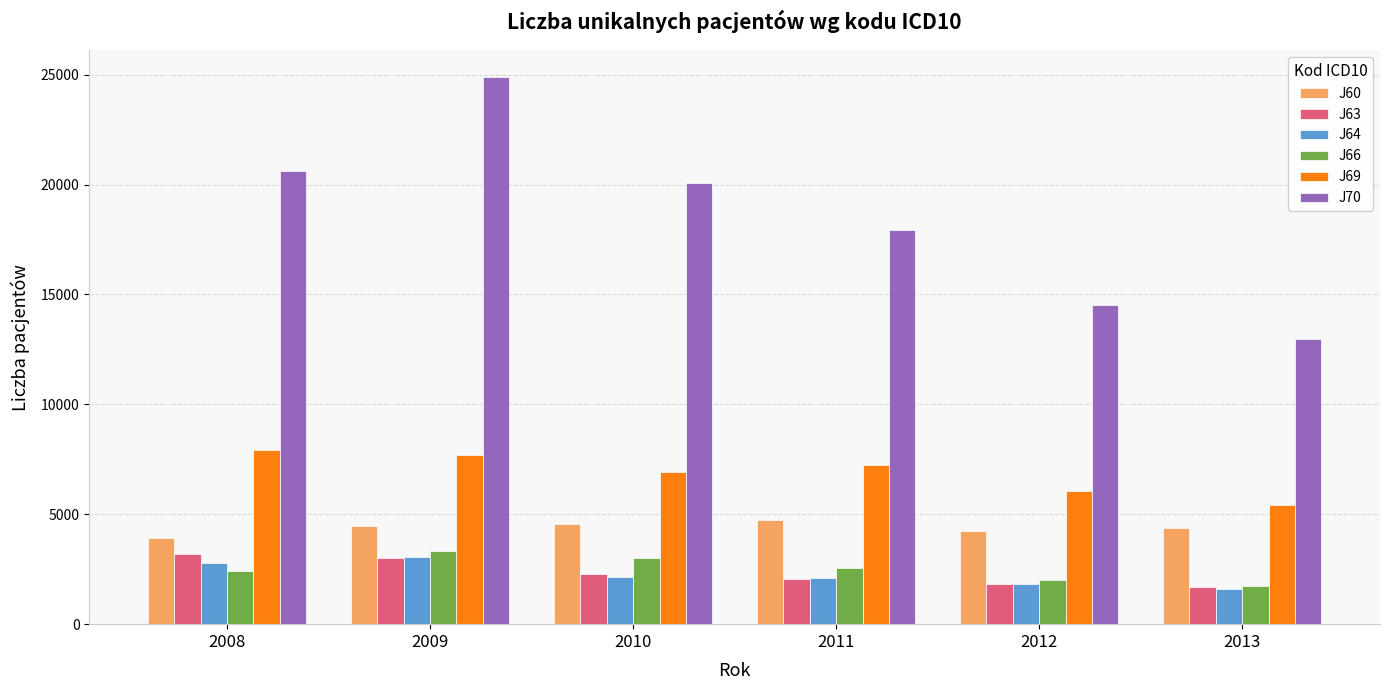

What is the total value across all series at 2008?

40890